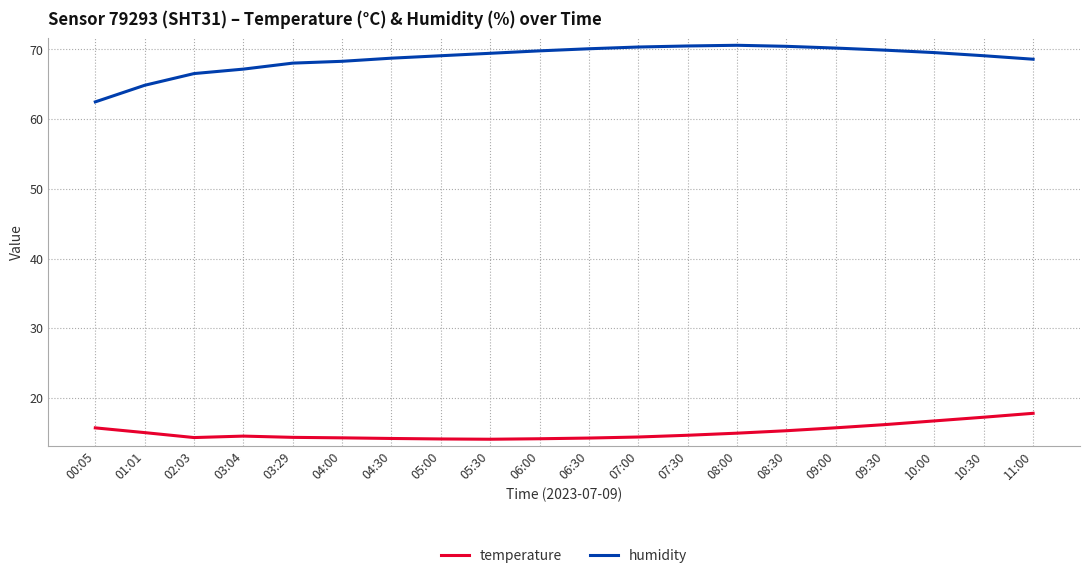

Rank the series by their average value, from highest to lowest.

humidity, temperature